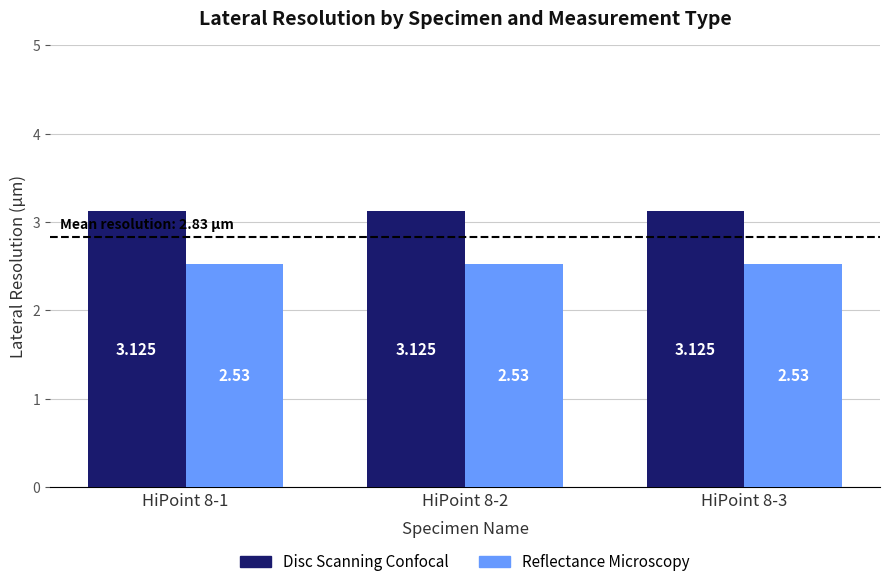

Does the chart contain stacked bars?

No